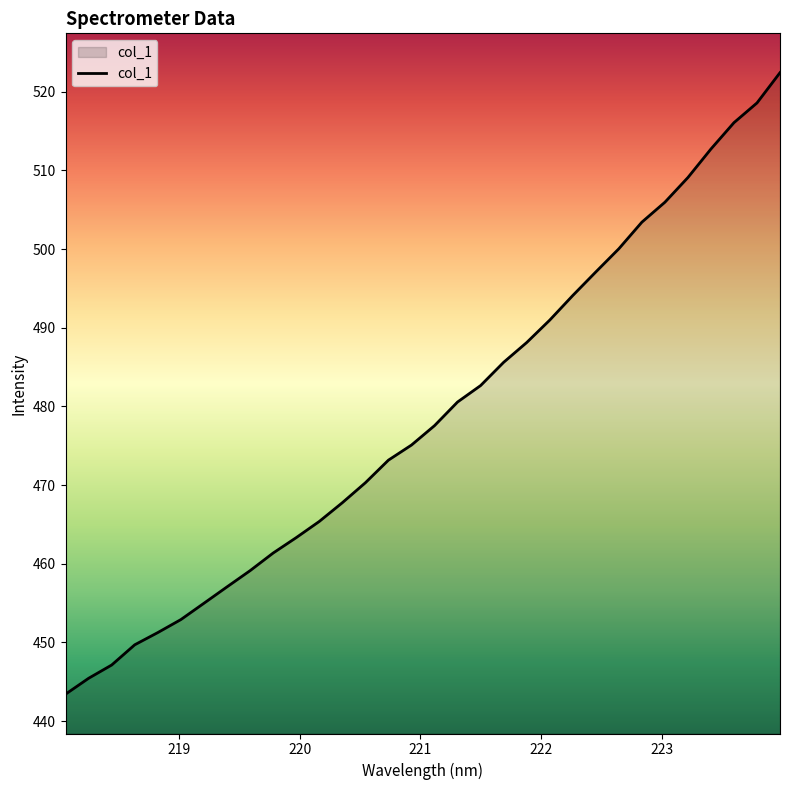

What is the minimum value shown in the chart?

443.4